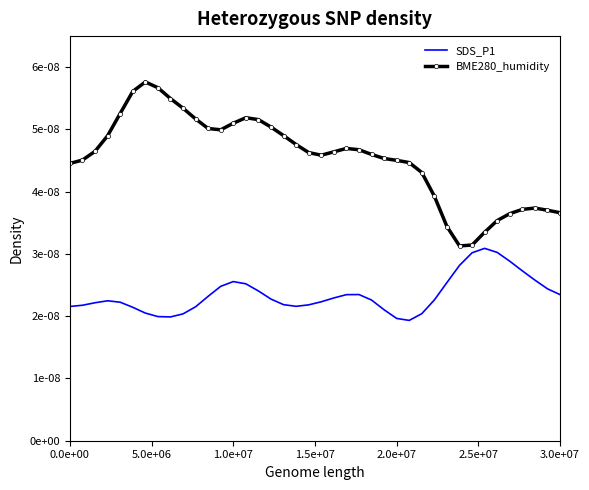

What are all the series names shown in the legend?

SDS_P1, BME280_humidity